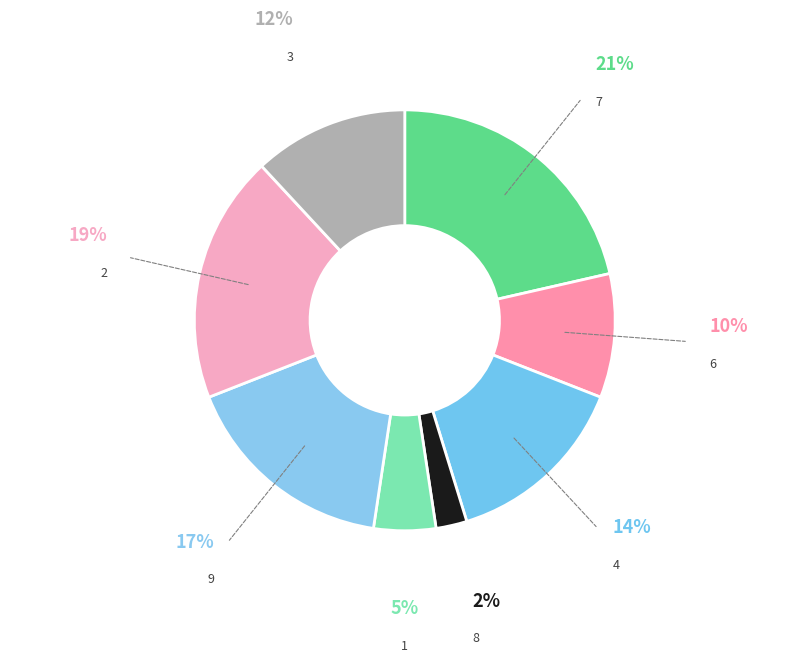

Which has a higher value, 4 or 8?

4